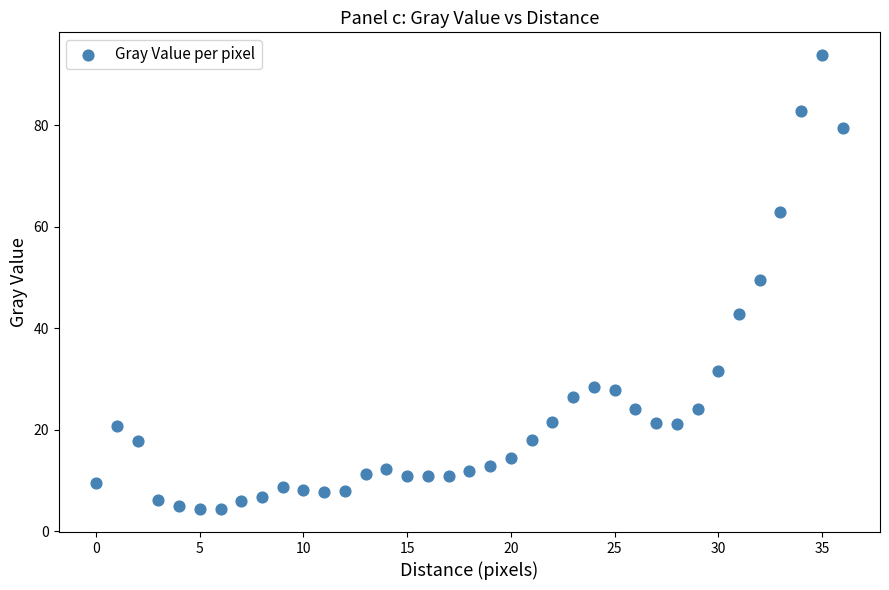

What is the range of Y values (max minus min)?

89.6